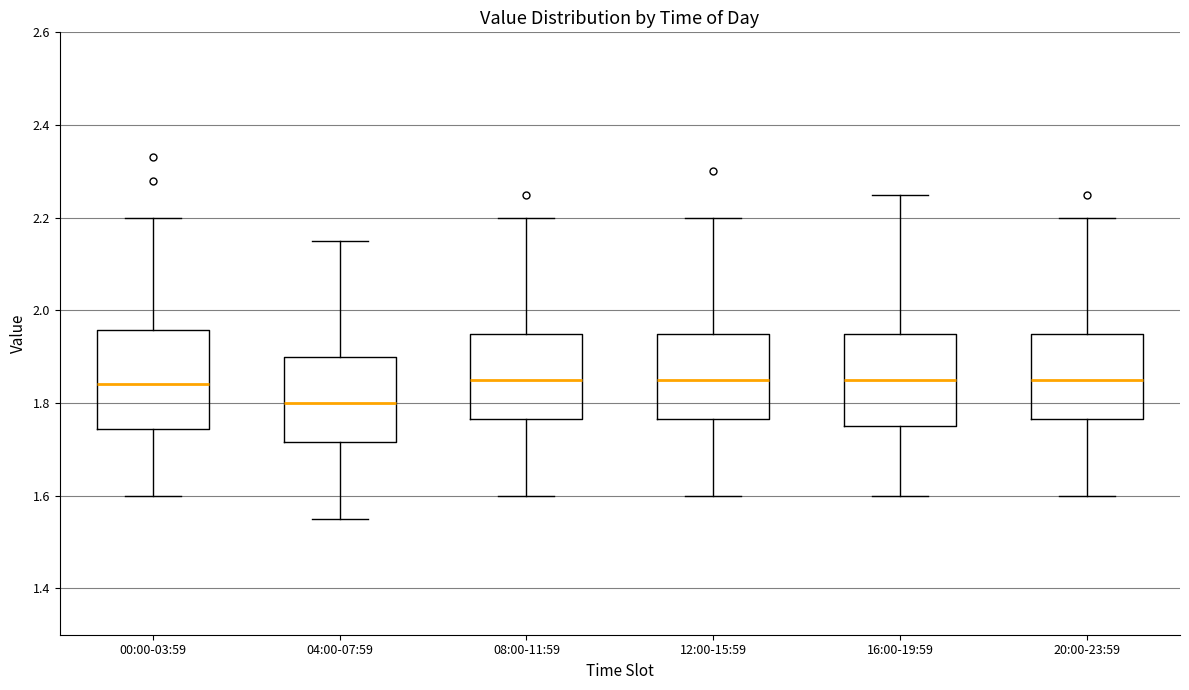

Reading left to right, read every box against the y-axis: the position of its median line, the range the box covers, and the ends of its whiskers. The values are not printed on the chart, so give them approximately, as read against the axis.

00:00-03:59: median 1.84, box 1.74 to 1.96, whiskers 1.60 to 2.20
04:00-07:59: median 1.80, box 1.72 to 1.90, whiskers 1.56 to 2.16
08:00-11:59: median 1.86, box 1.76 to 1.96, whiskers 1.60 to 2.20
12:00-15:59: median 1.86, box 1.76 to 1.96, whiskers 1.60 to 2.20
16:00-19:59: median 1.86, box 1.76 to 1.96, whiskers 1.60 to 2.26
20:00-23:59: median 1.86, box 1.76 to 1.96, whiskers 1.60 to 2.20